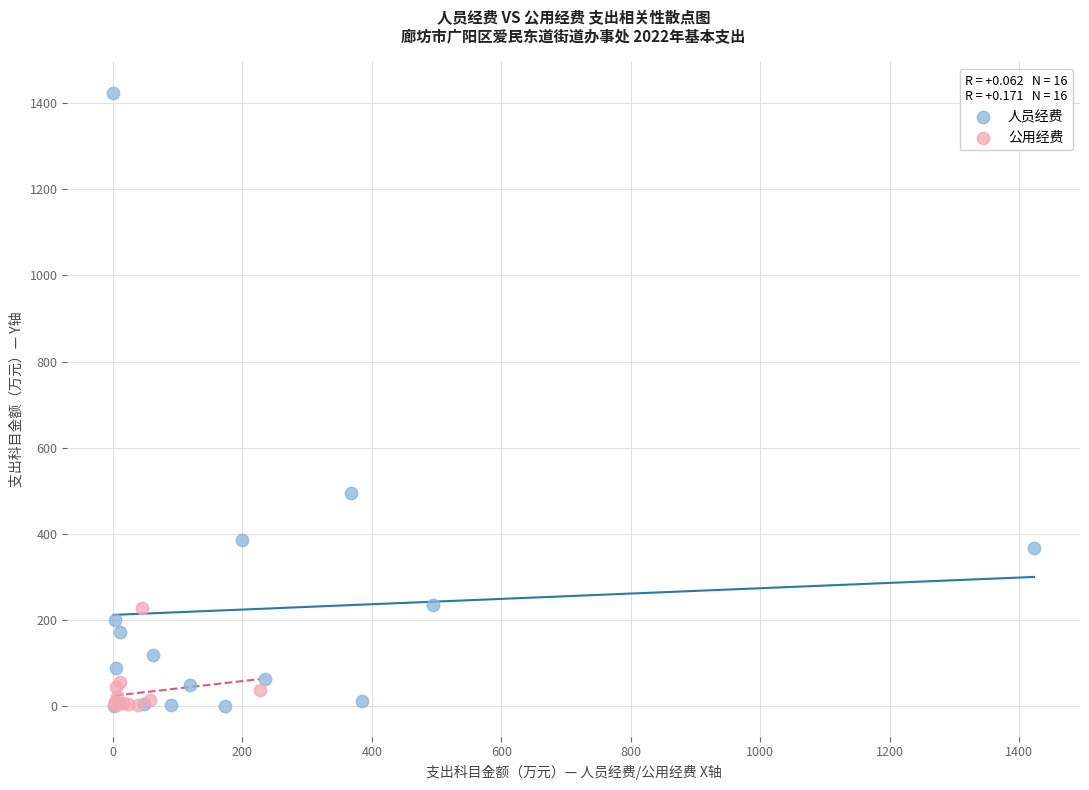

Which series reaches the maximum Y coordinate?

人员经费